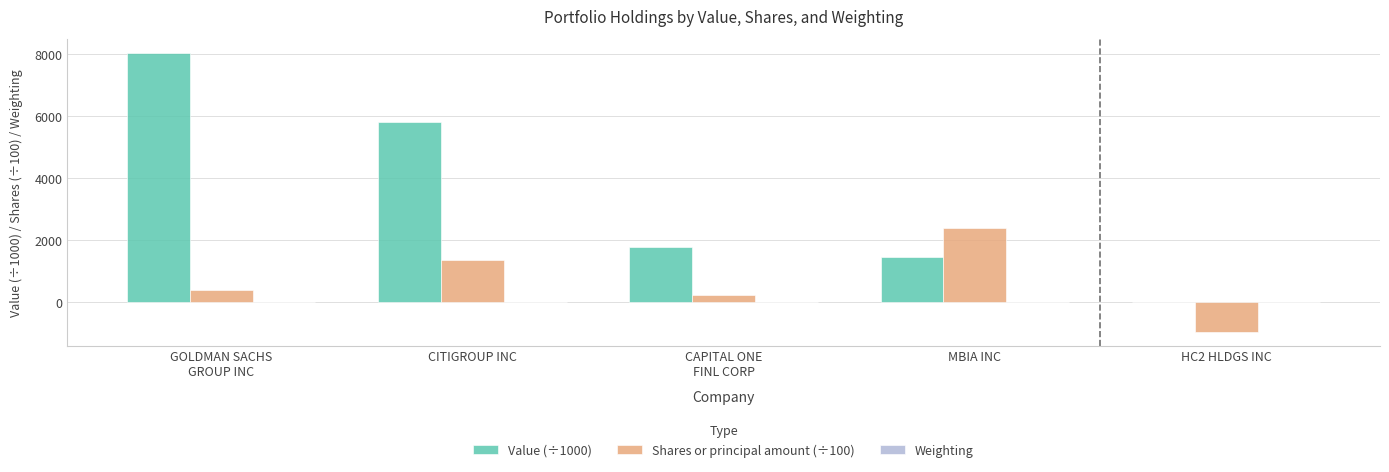

What value does the Value (÷1000) series have at CITIGROUP INC?

5820.0